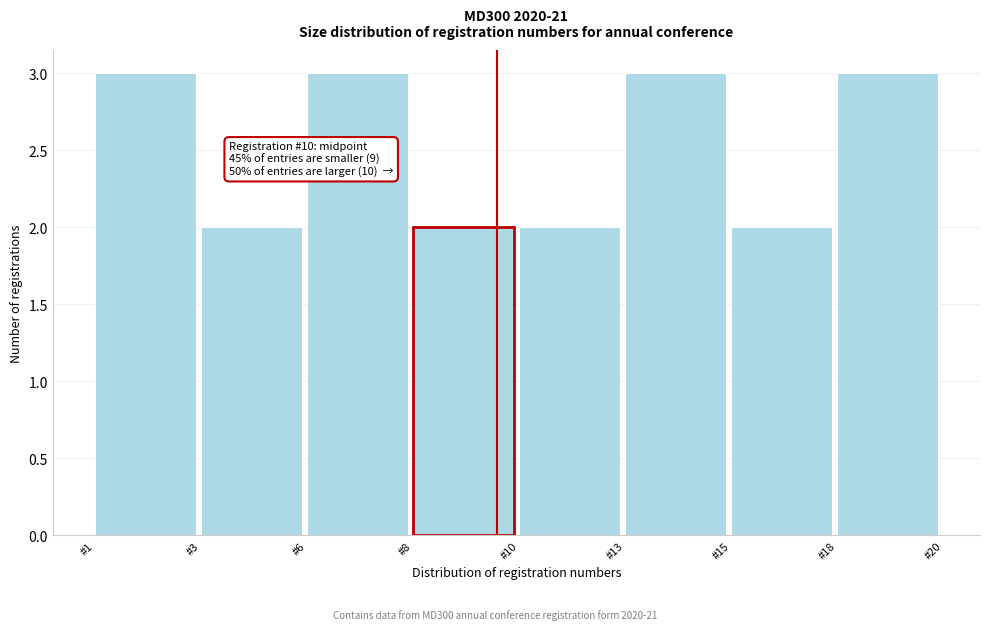

Reading left to right, what are all the values shown in this chart?

3	2	3	2	2	3	2	3